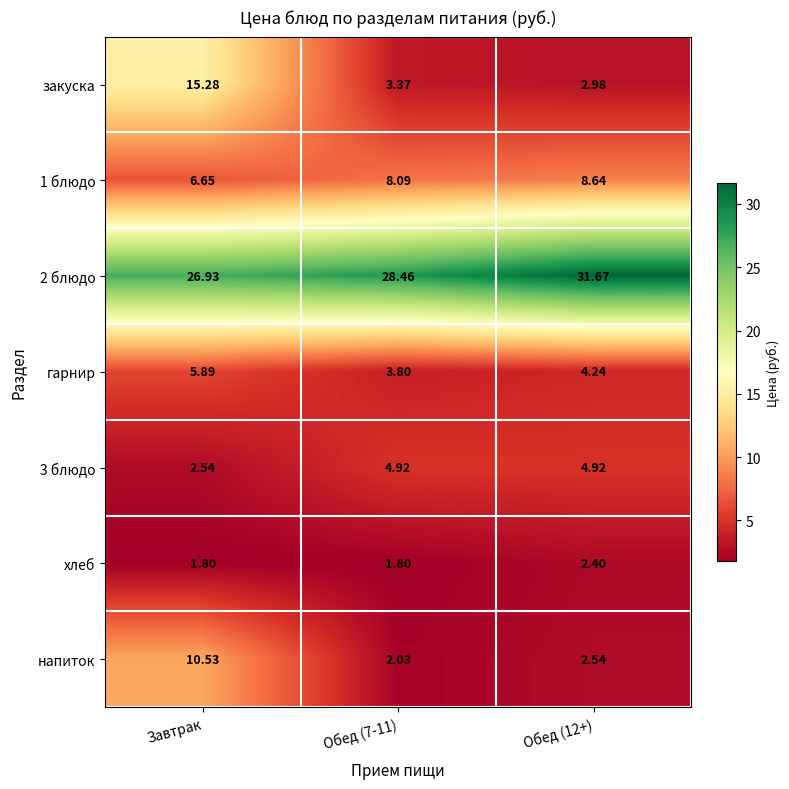

At which category is the sum across all series the highest?

Завтрак